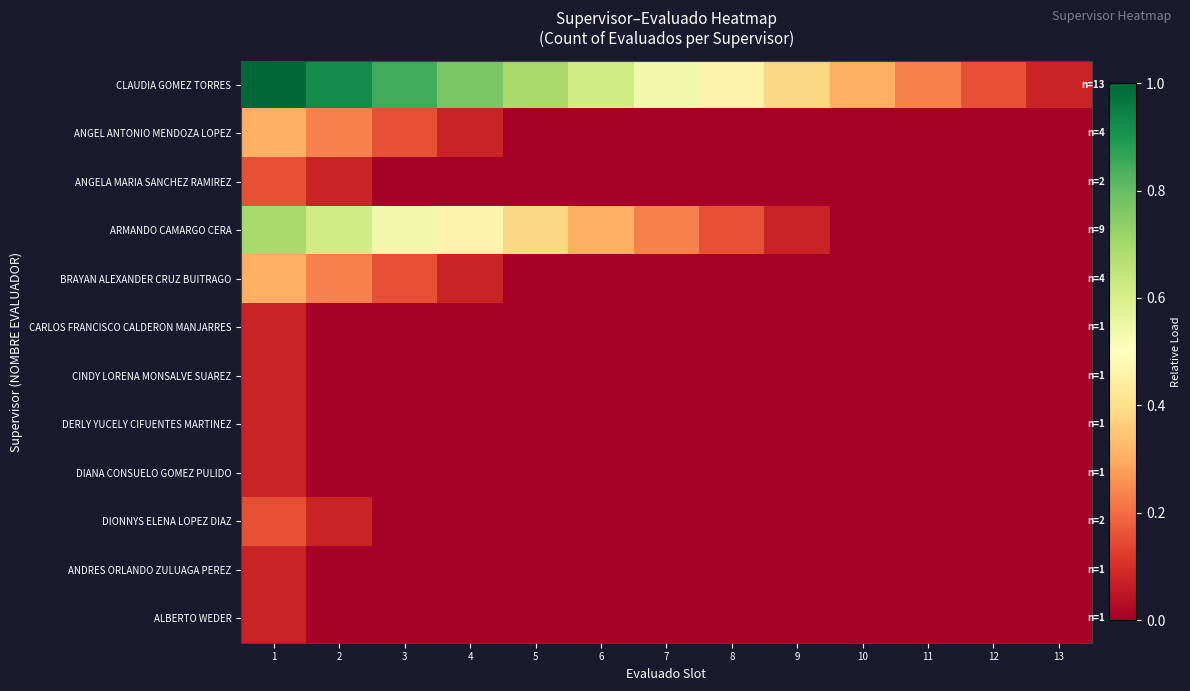

What is the total value across all series at 4?

1.4